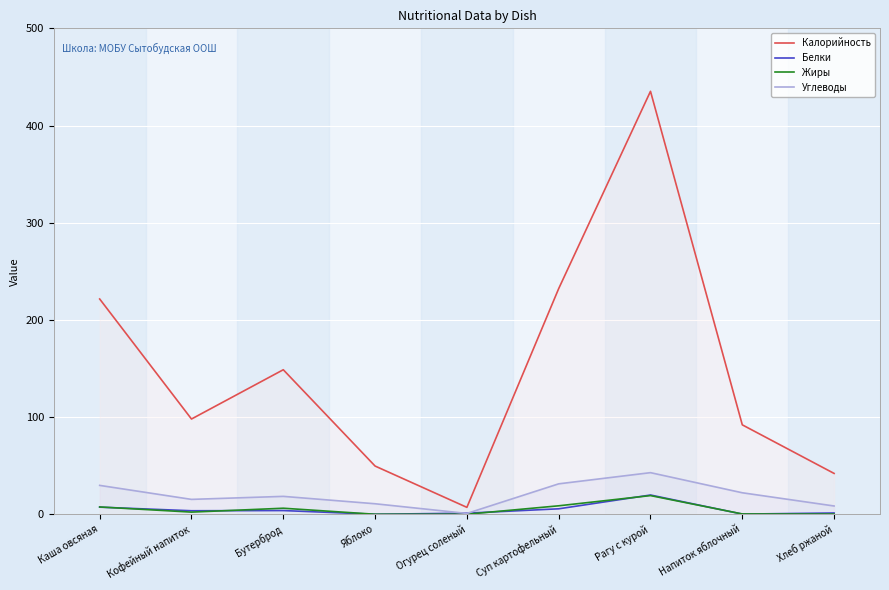

Rank the series at Кофейный напиток from highest to lowest value.

Калорийность, Углеводы, Белки, Жиры